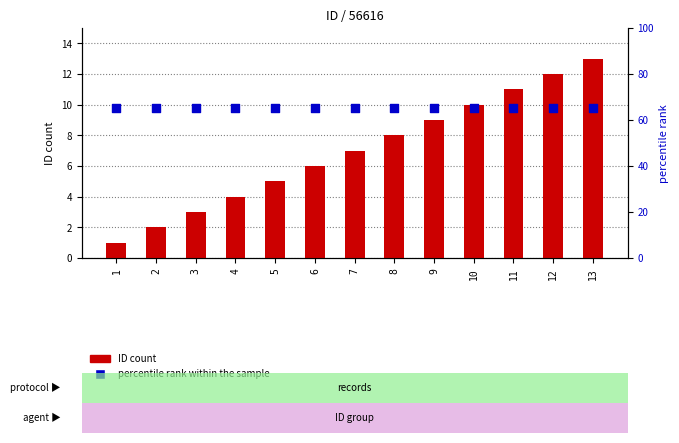

Is the value of percentile rank within the sample at 6 greater than the value of ID count at 11?

Yes